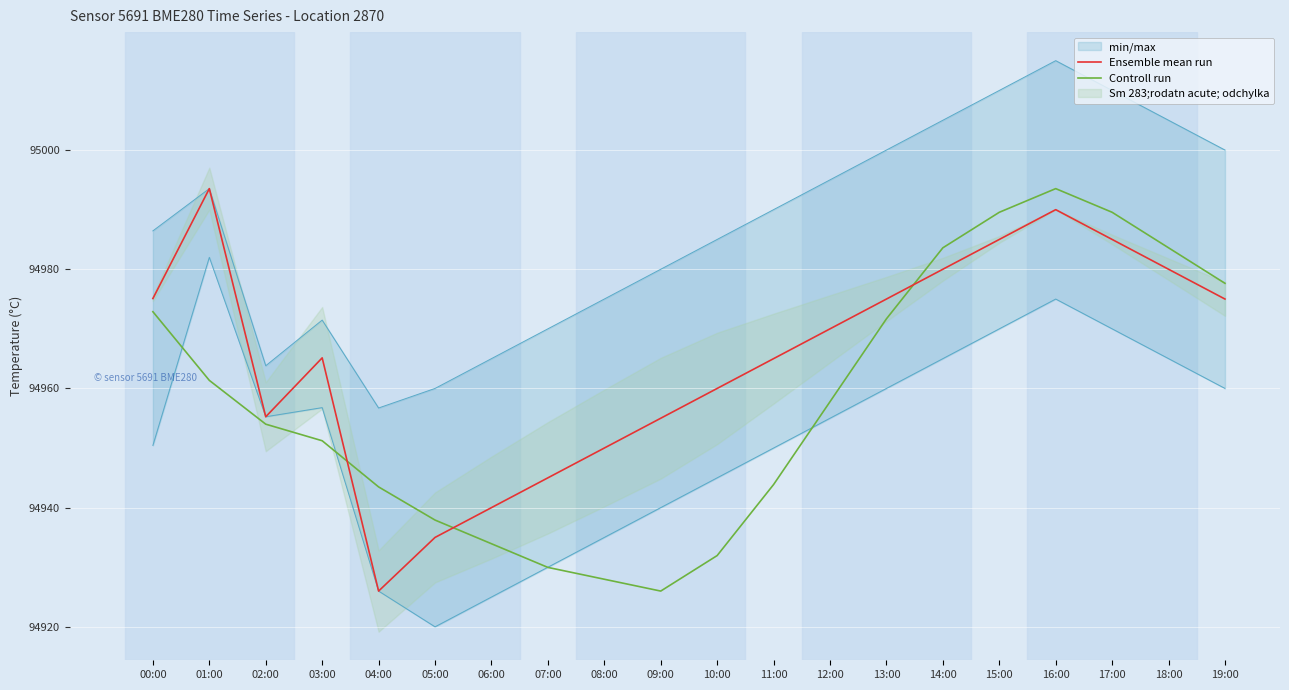

Reading right to left, extract all data points from this chart.

Ensemble mean run: 19:00=94975.0	18:00=94980.0	17:00=94985.0	16:00=94990.0	15:00=94985.0	14:00=94980.0	13:00=94975.0	12:00=94970.0	11:00=94965.0	10:00=94960.0	09:00=94955.0	08:00=94950.0	07:00=94945.0	06:00=94940.0	05:00=94935.0	04:00=94926.0	03:00=94965.1	02:00=94955.2	01:00=94993.5	00:00=94975.1
Controll run: 19:00=94977.6	18:00=94983.6	17:00=94989.6	16:00=94993.5	15:00=94989.6	14:00=94983.6	13:00=94971.7	12:00=94957.8	11:00=94943.9	10:00=94932.0	09:00=94926.0	08:00=94928.0	07:00=94930.0	06:00=94933.9	05:00=94937.9	04:00=94943.5	03:00=94951.2	02:00=94954.0	01:00=94961.4	00:00=94972.9